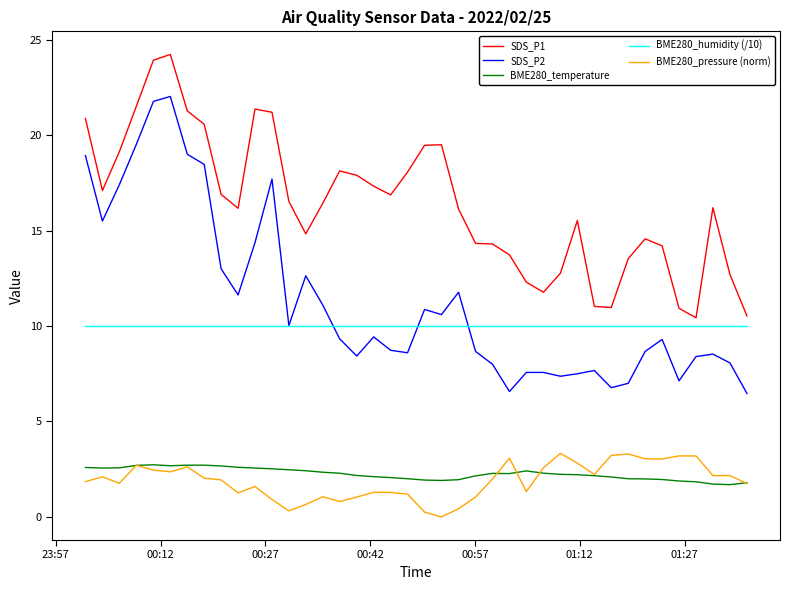

What is the minimum value for BME280_humidity (/10)?

10.0